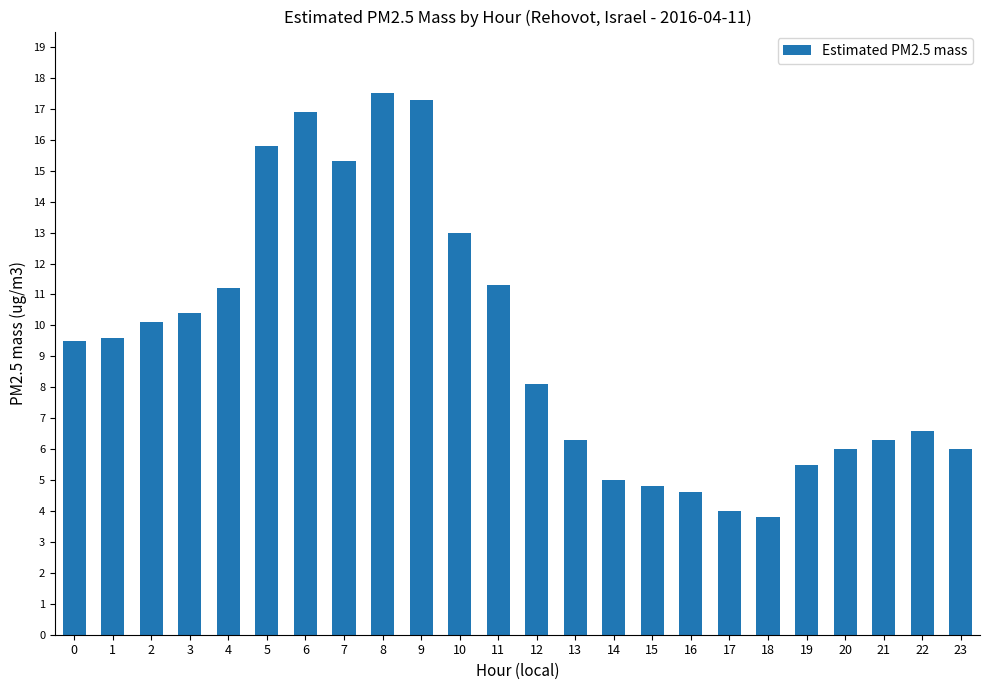

Reading right to left, extract all data points from this chart.

6.0	6.6	6.3	6.0	5.5	3.8	4.0	4.6	4.8	5.0	6.3	8.1	11.3	13.0	17.3	17.5	15.3	16.9	15.8	11.2	10.4	10.1	9.6	9.5